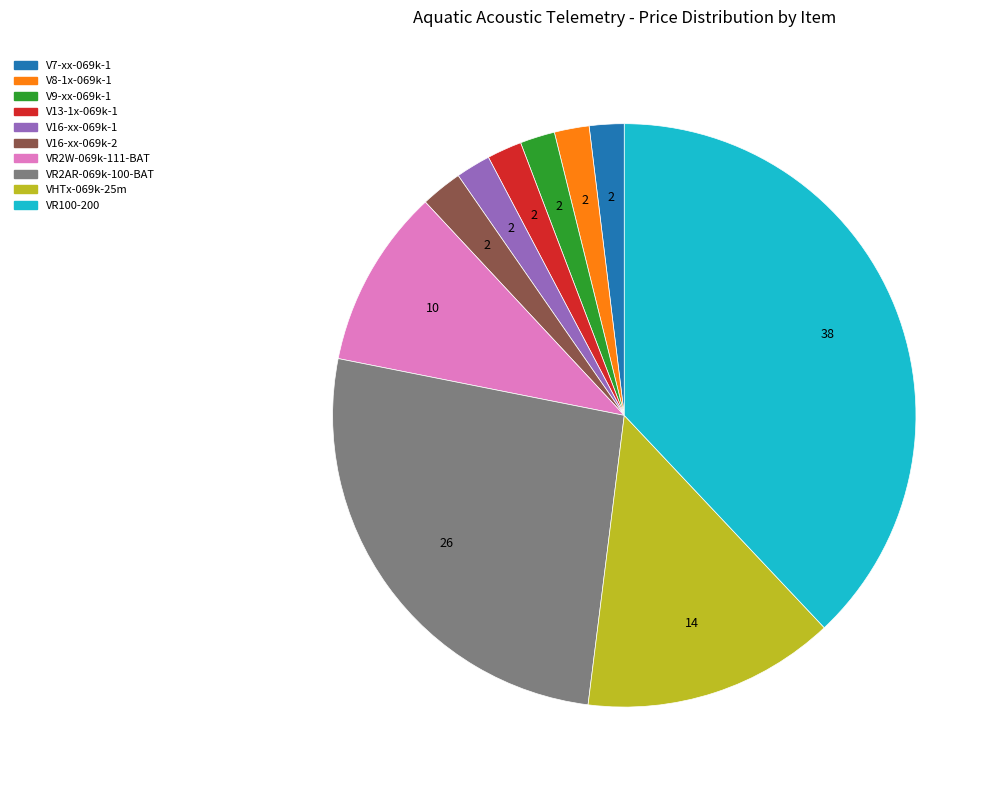

Count the number of slices in the pie.

10